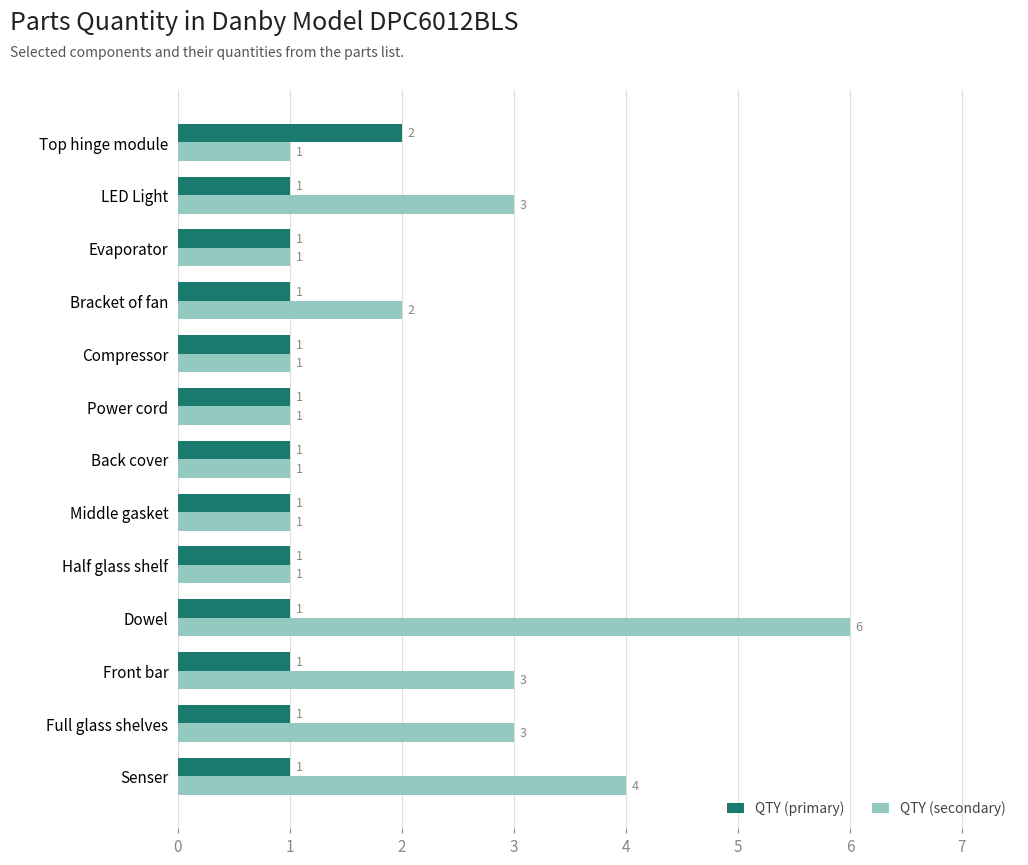

Rank the series by their maximum value, from highest to lowest.

QTY (secondary), QTY (primary)